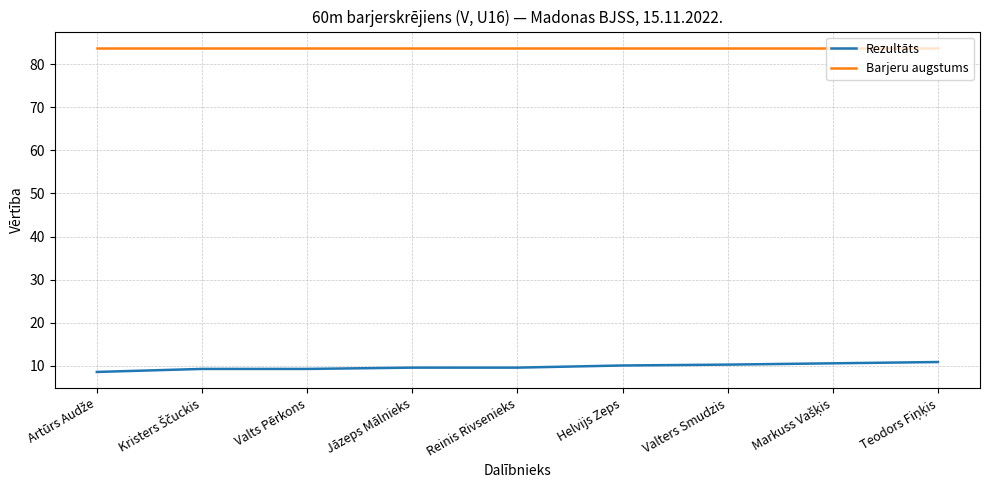

What is the approximate value of Rezultāts at Reinis Rivsenieks?

9.6